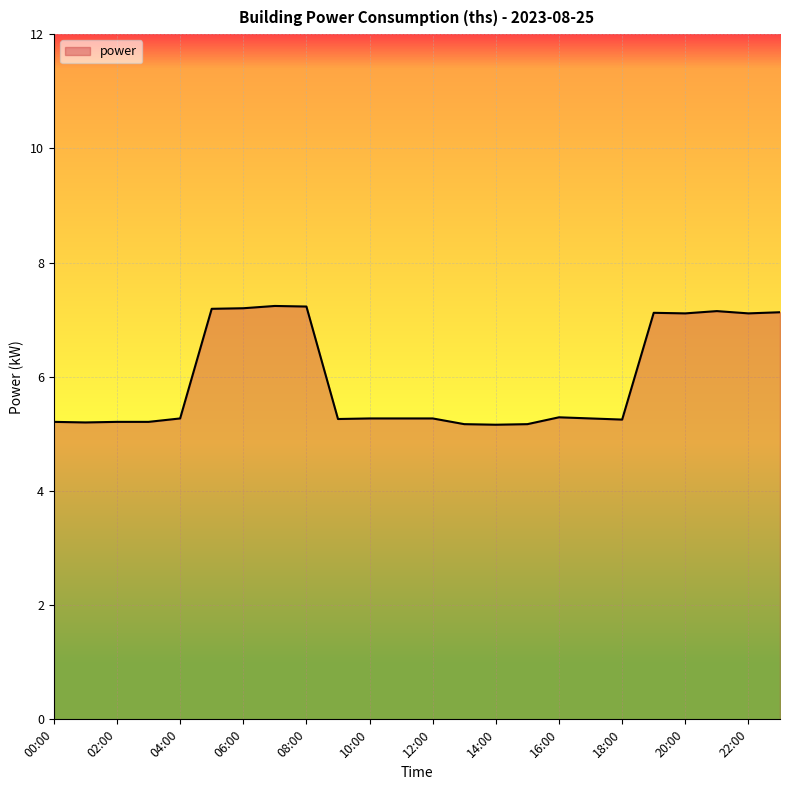

What is the smallest value displayed?

5.2